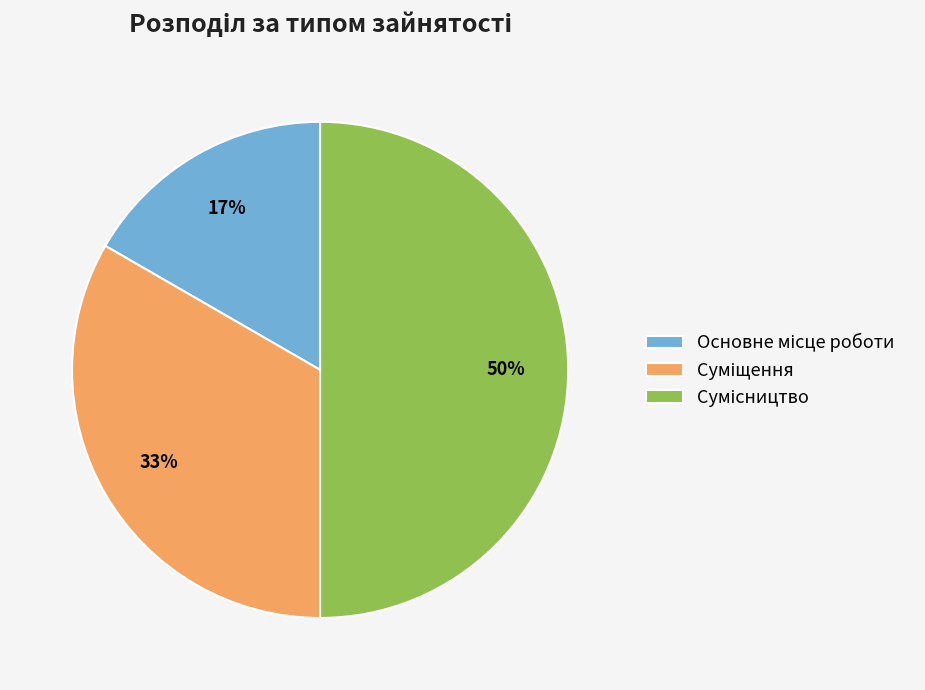

To the nearest percent, what is the average slice percentage?

33%